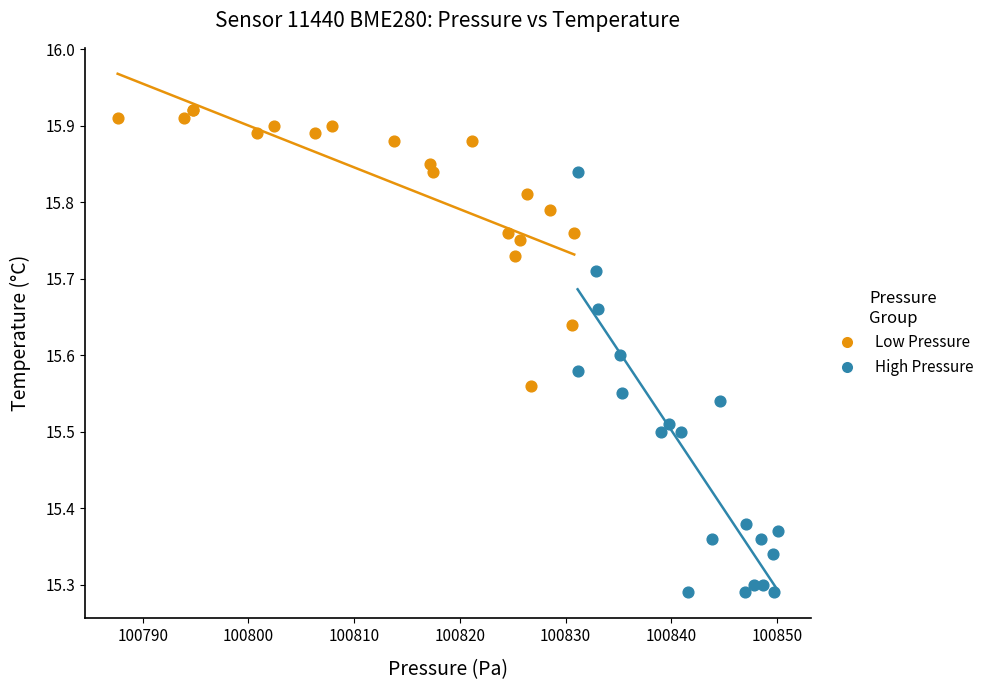

Which series reaches the maximum Y coordinate?

Low Pressure